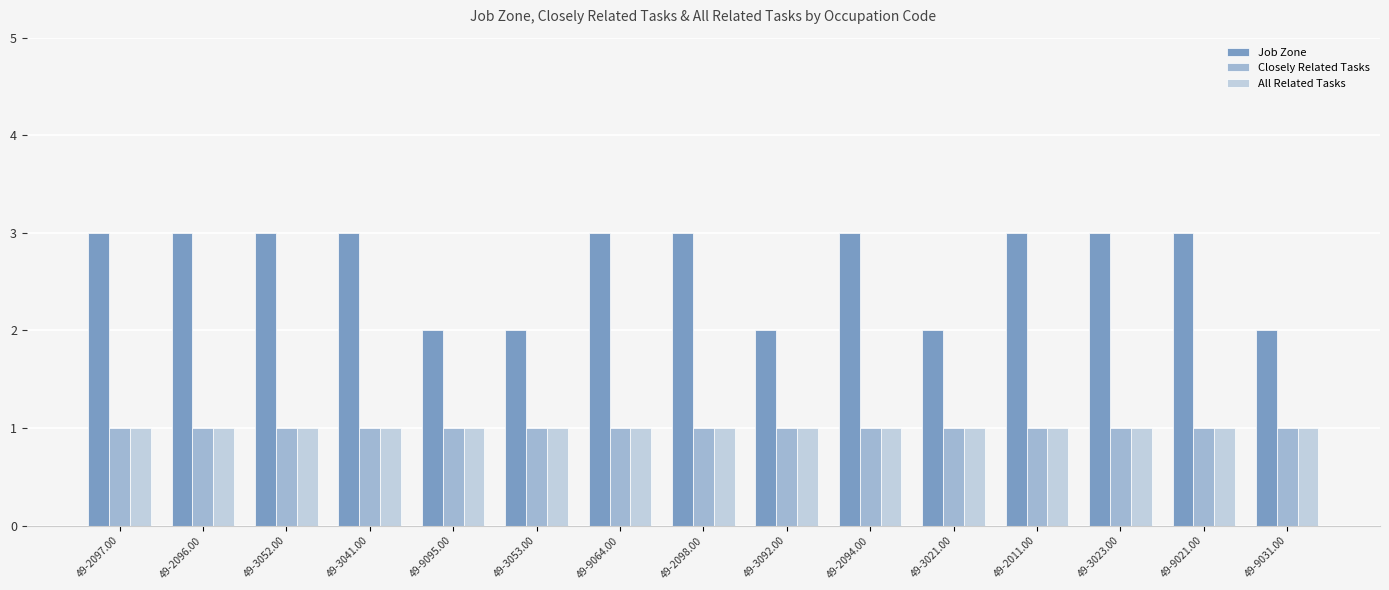

What is the label of the 10th bar from the left?

49-2094.00